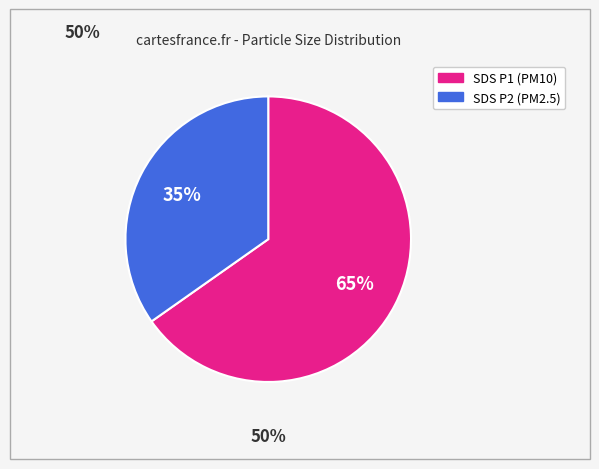

To the nearest percent, what is the difference between the largest and smallest slice percentages?

30%